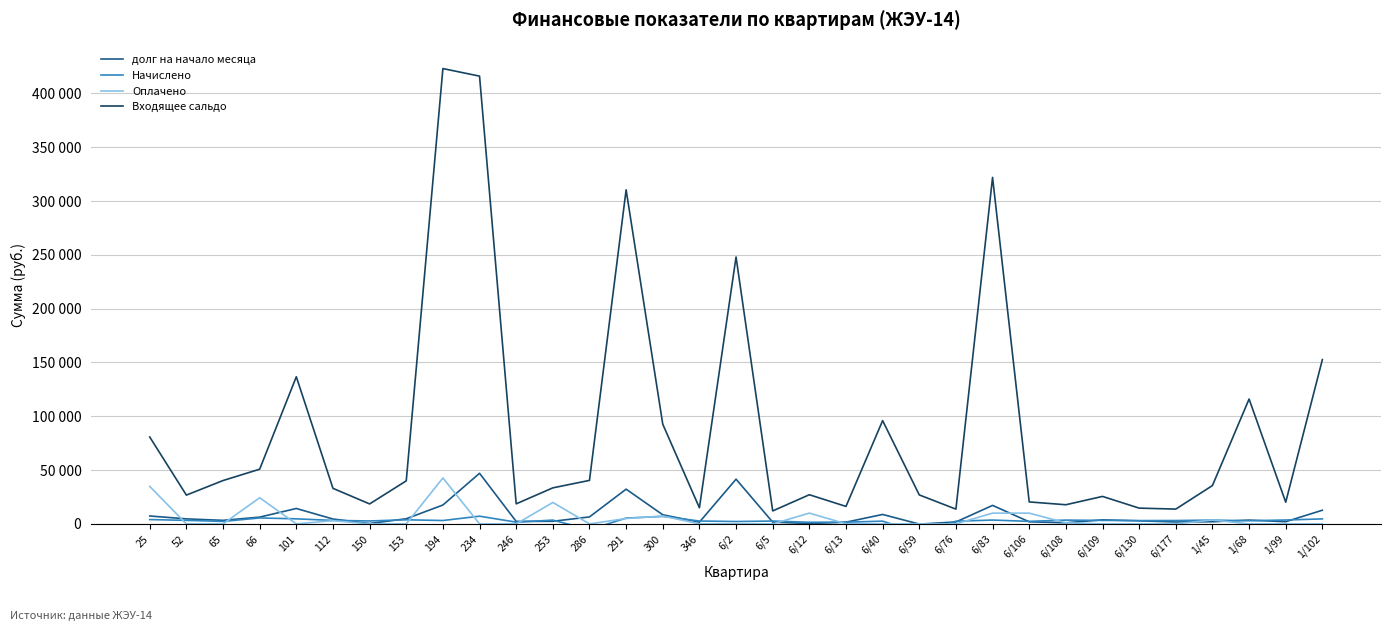

Which series ends up on top after the final intersection of долг на начало месяца and Оплачено?

долг на начало месяца